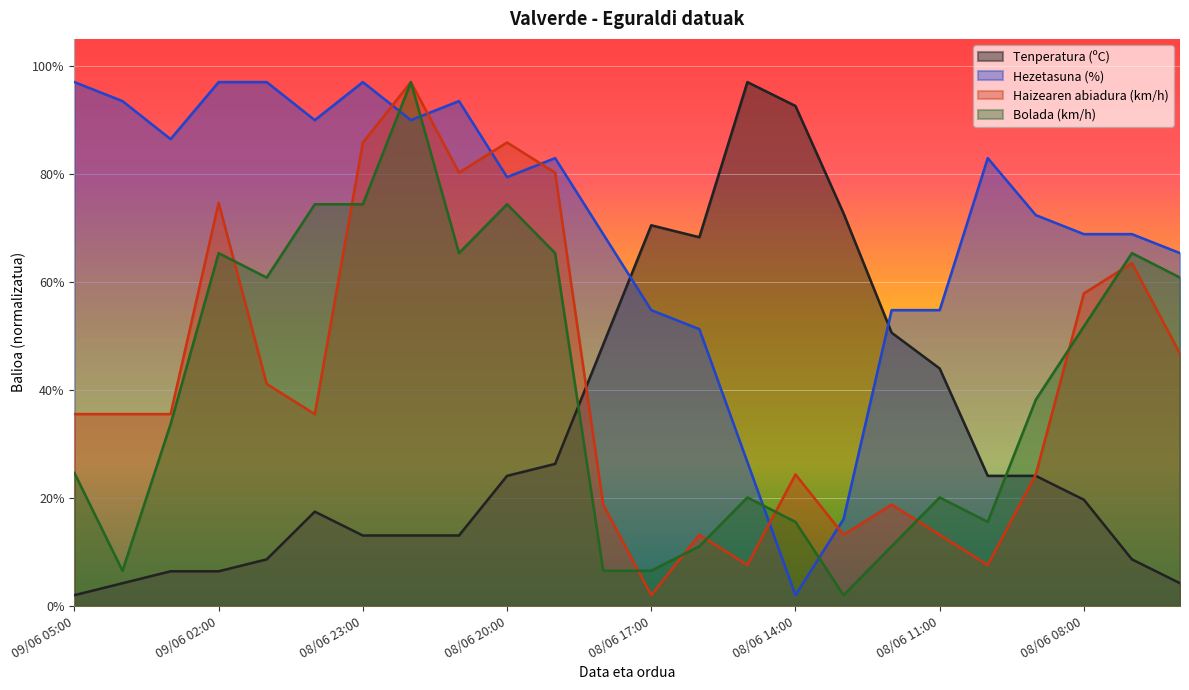

How many data points in Tenperatura (ºC) are above 24?

12